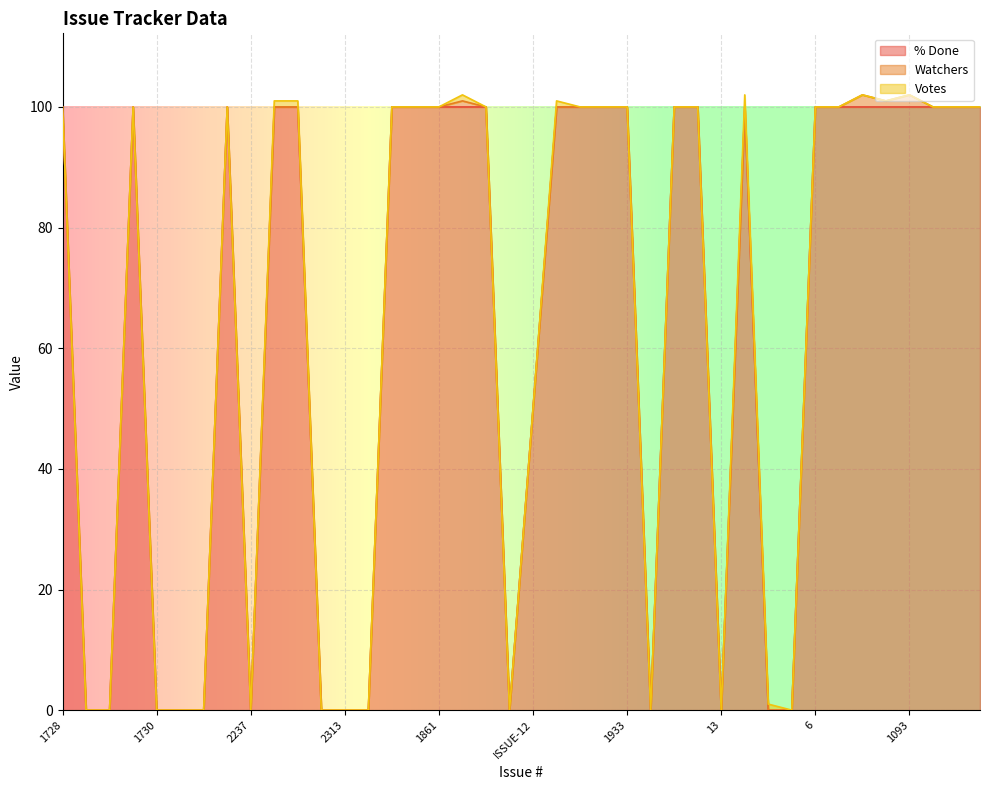

Which has a higher value, 1689 or 1729?

1689